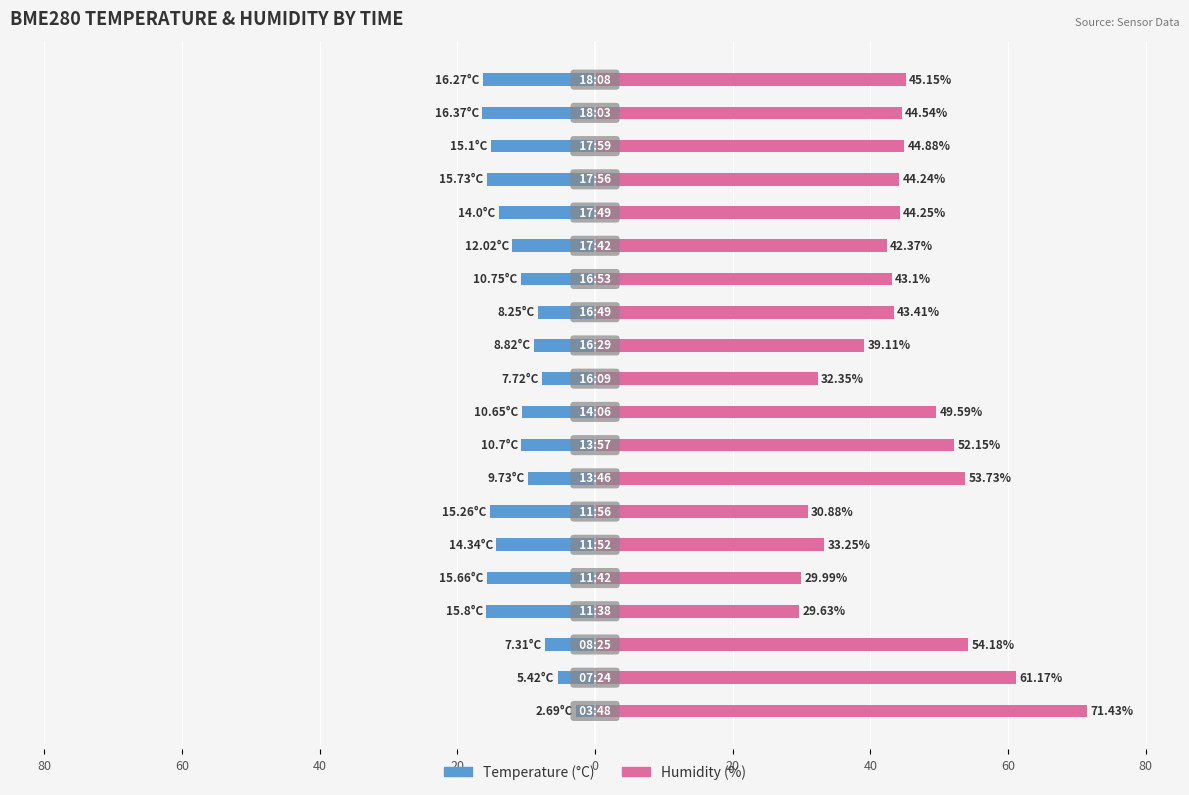

True or false: BME280_temperature has a value of -7.9 at 0.

False